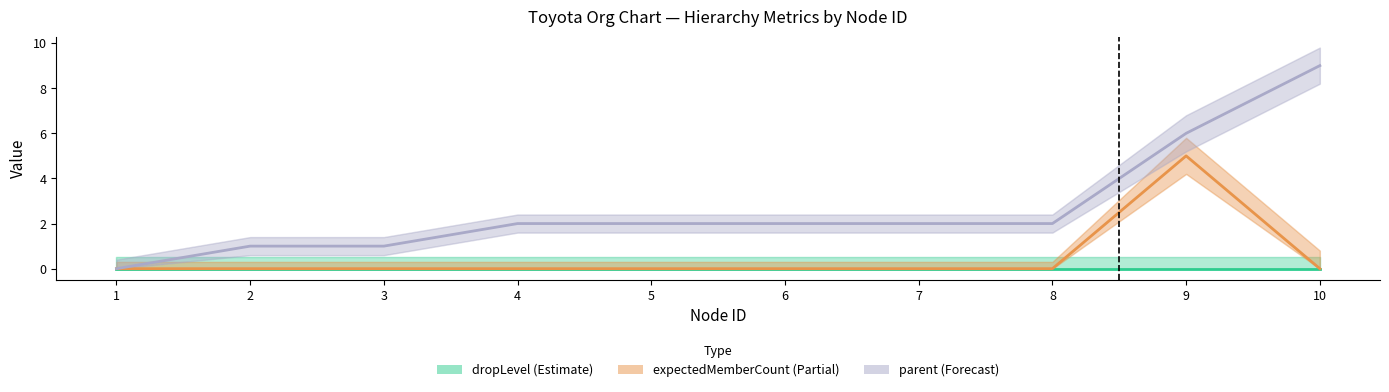

Count the expectedMemberCount (Estimate based on partial data) values in the range 0 to 1.

9